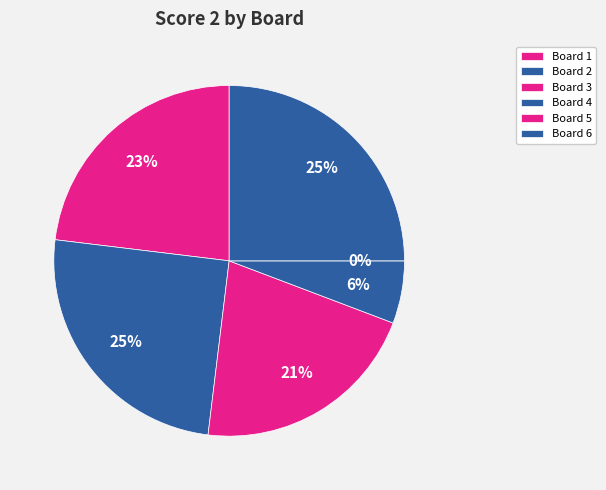

Does any single category account for the majority?

No